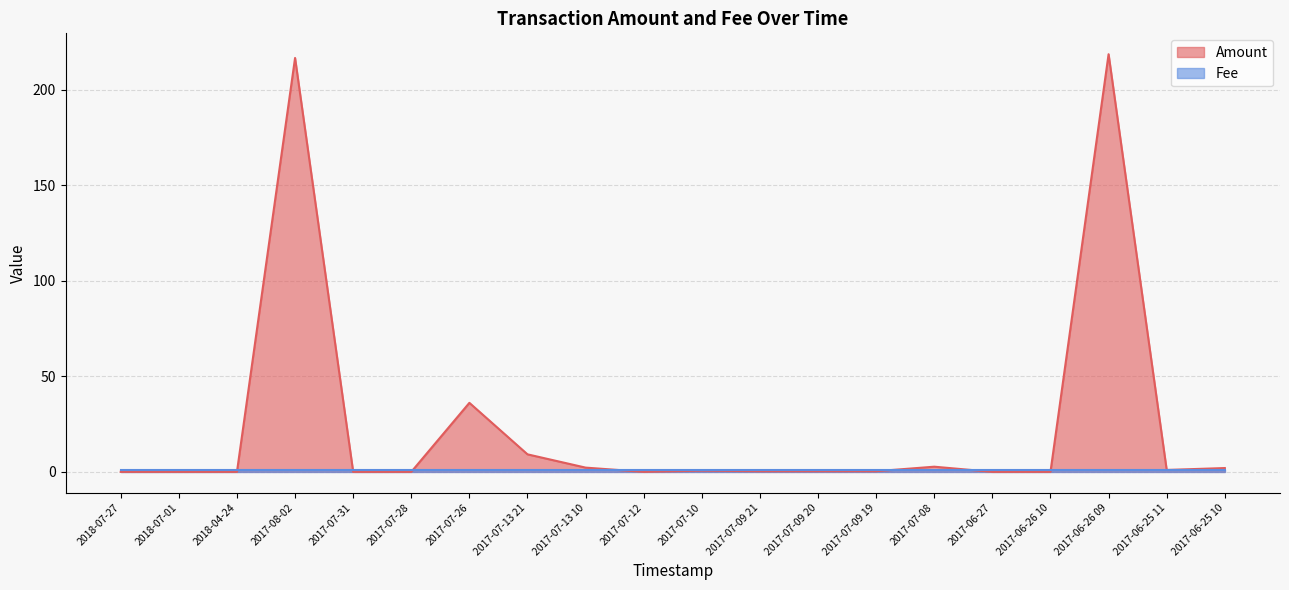

Is it true that the value at 2017-07-12 is 0.0?

True